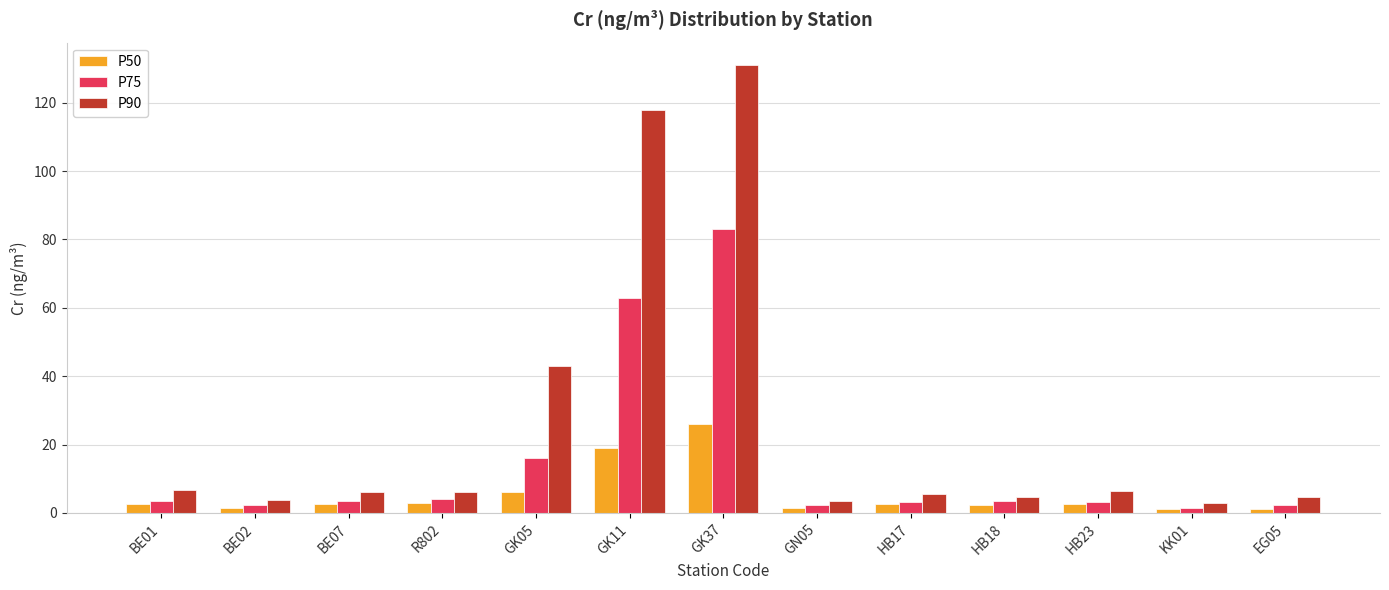

Which series changed the most between R802 and GK37?

P90